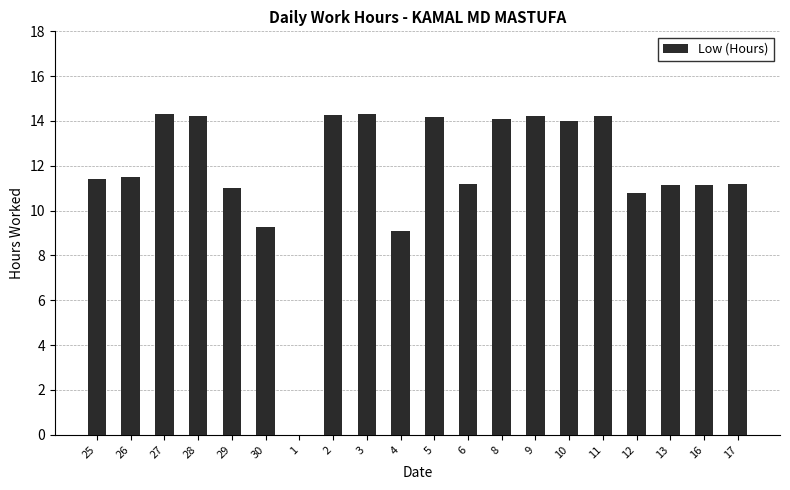

What is the change in value from 1 to 4?

+9.1